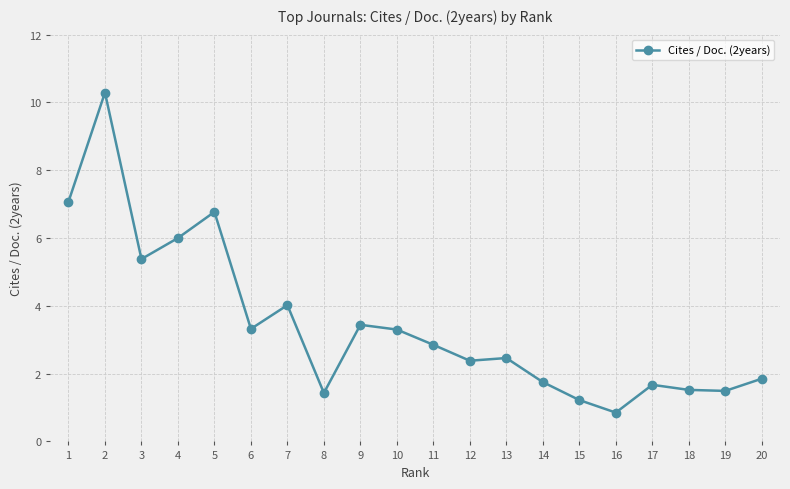

How many data points does each series have?

20